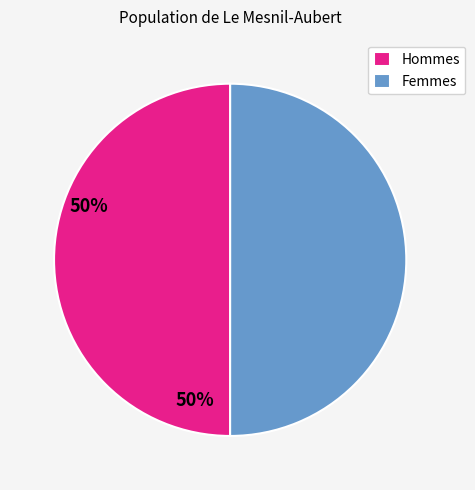

How many segments does this pie chart have?

2